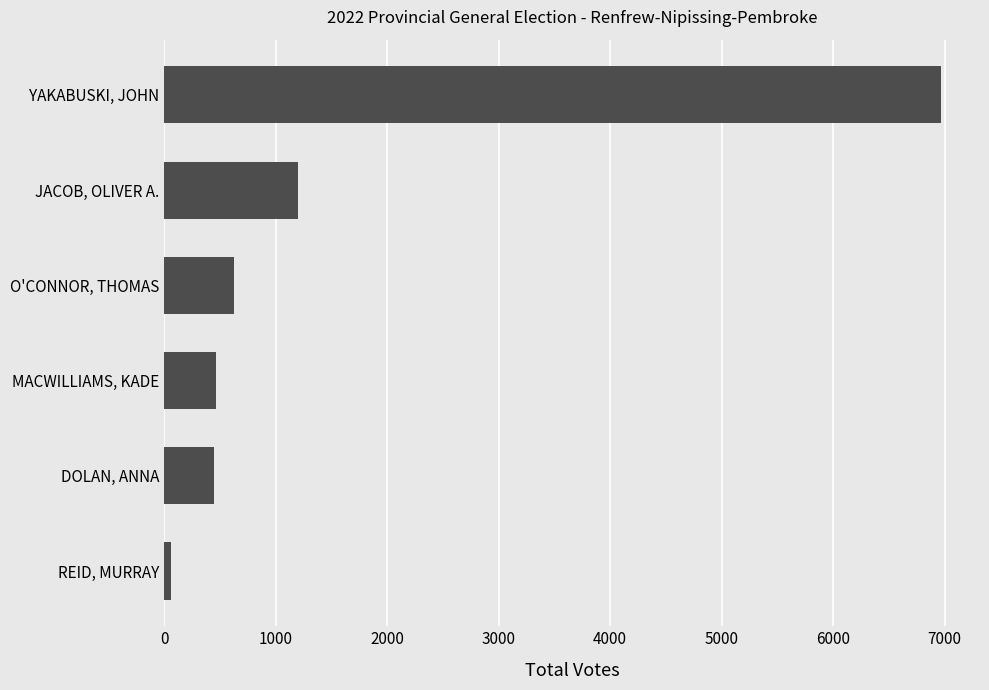

Are the bars grouped side by side (vs. stacked)?

No